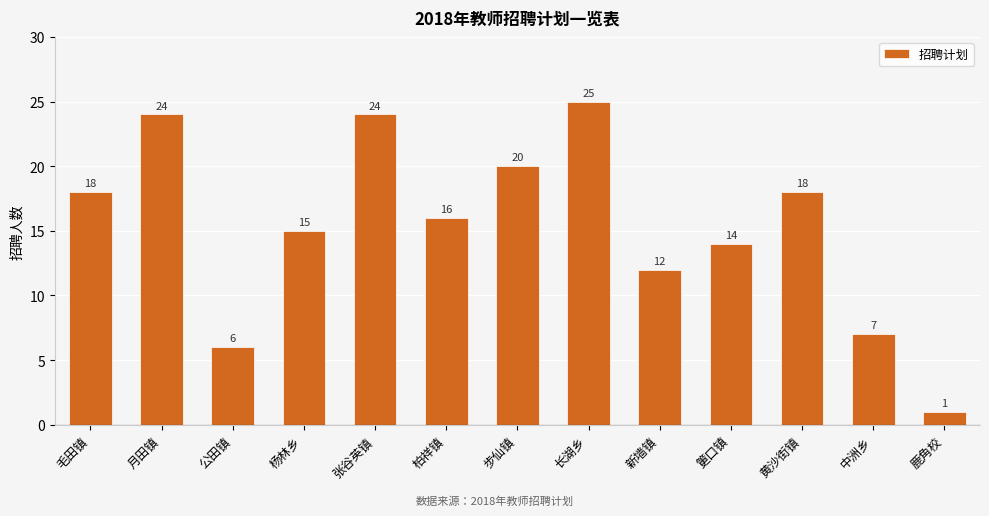

What is the difference between the maximum and minimum values?

24